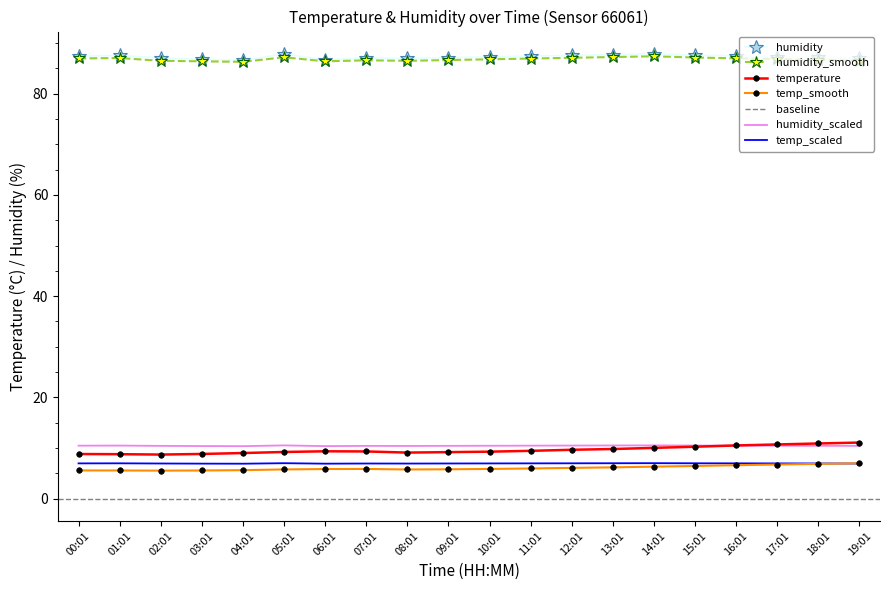

Which series has the largest range (max minus min)?

temperature